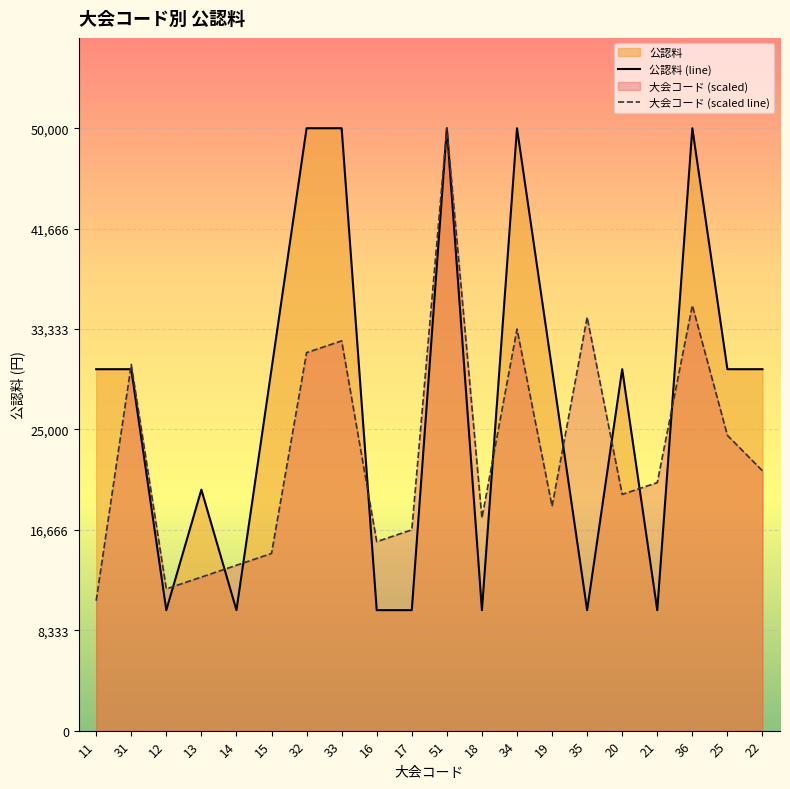

What is the sum of the 公認料 (line) values at 11 and 36?

80000.0